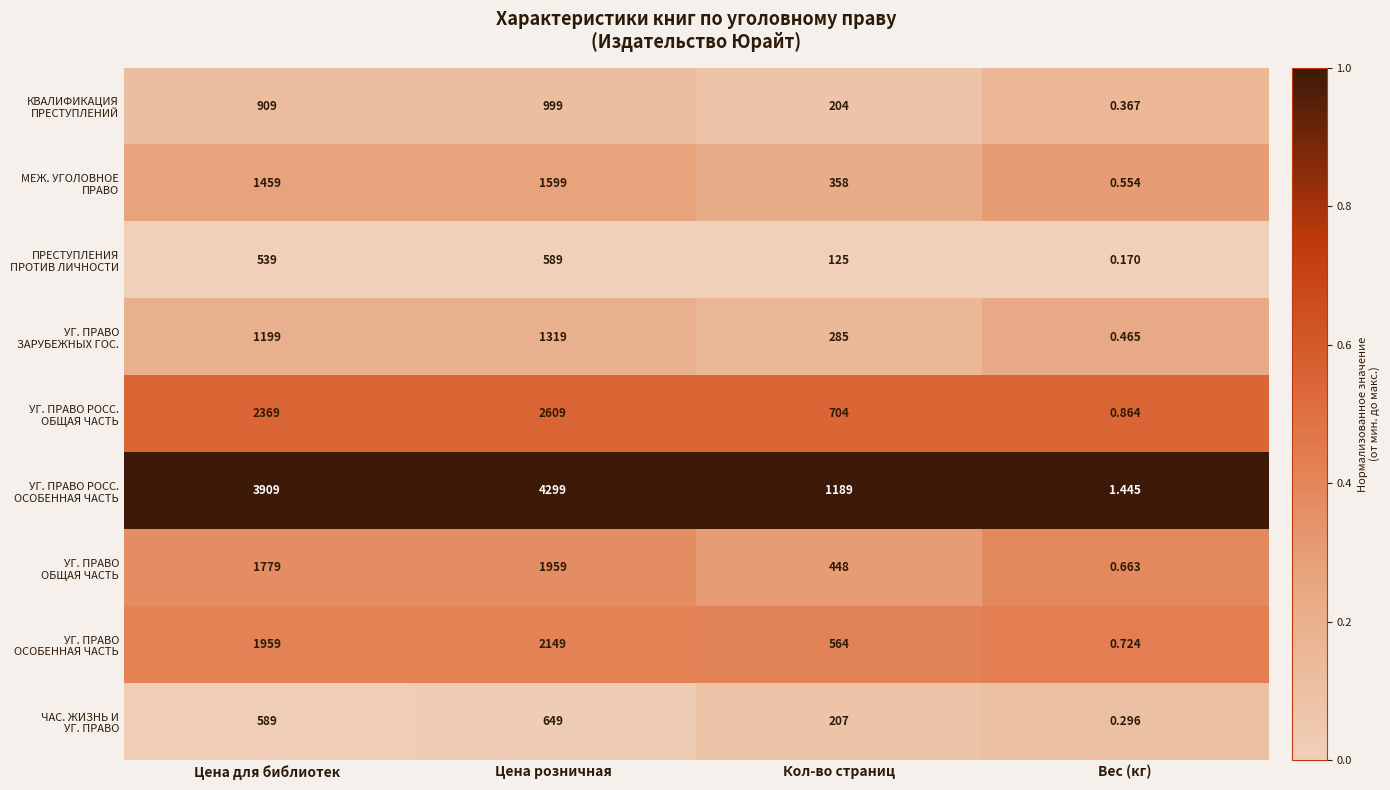

At how many categories does at least one series exceed 0?

4